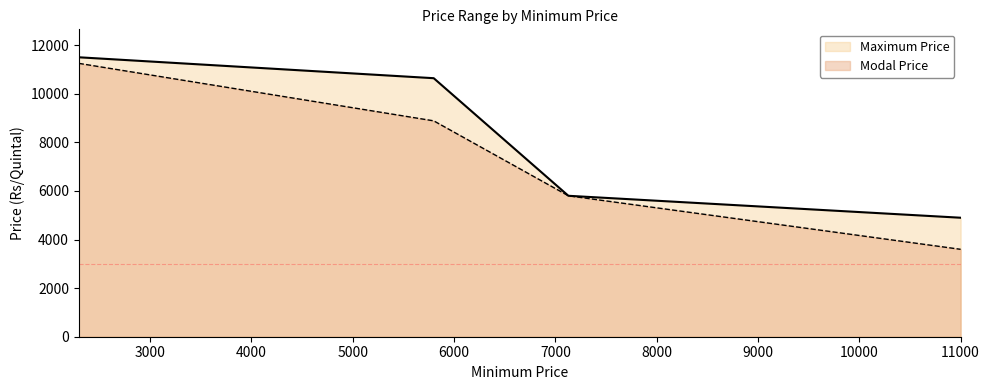

What is the difference between the Modal Price values at 2297 and 7129?

5450